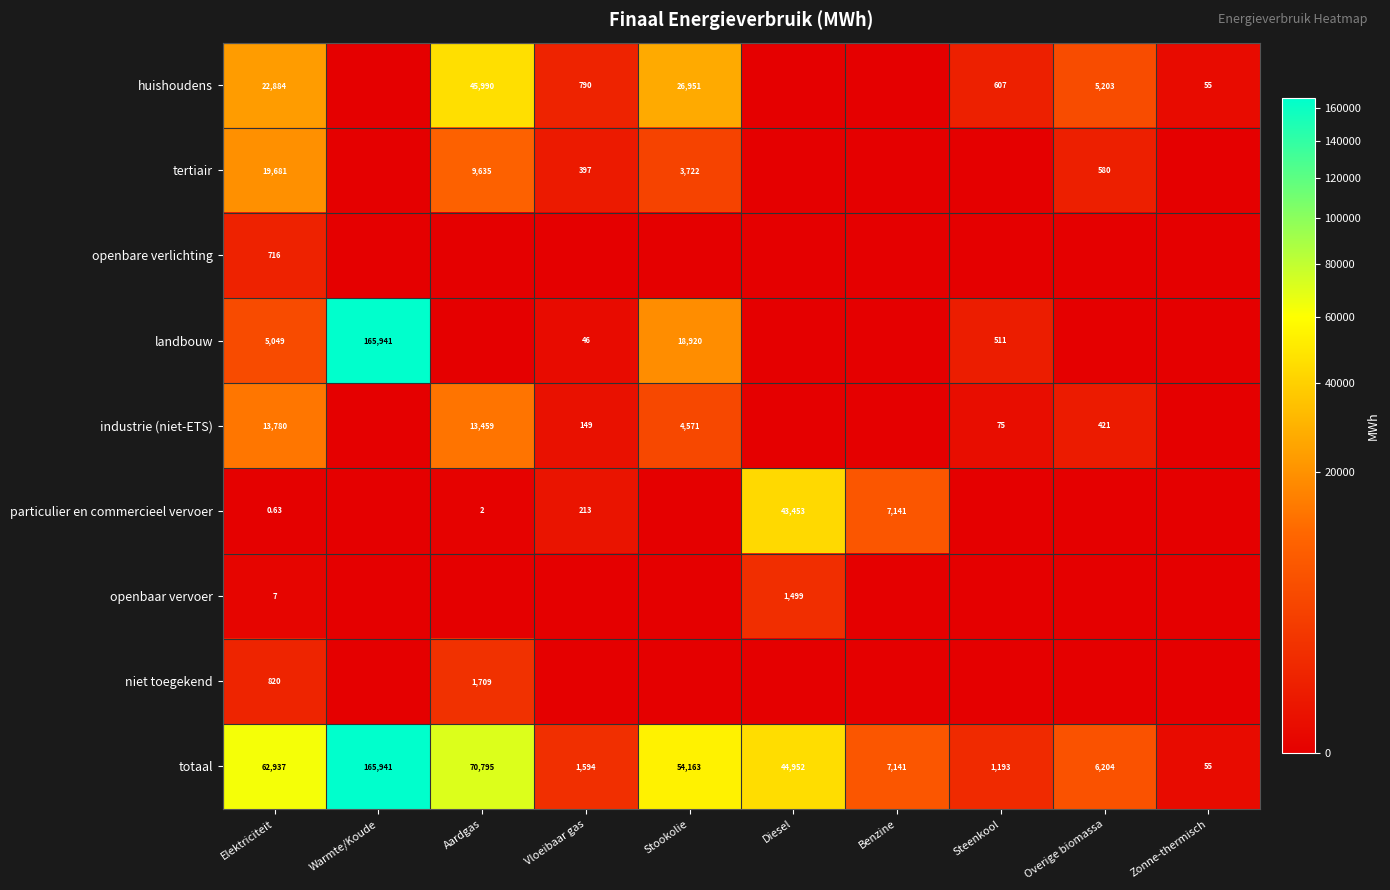

Is the value of niet toegekend at Aardgas greater than the value of totaal at Diesel?

No